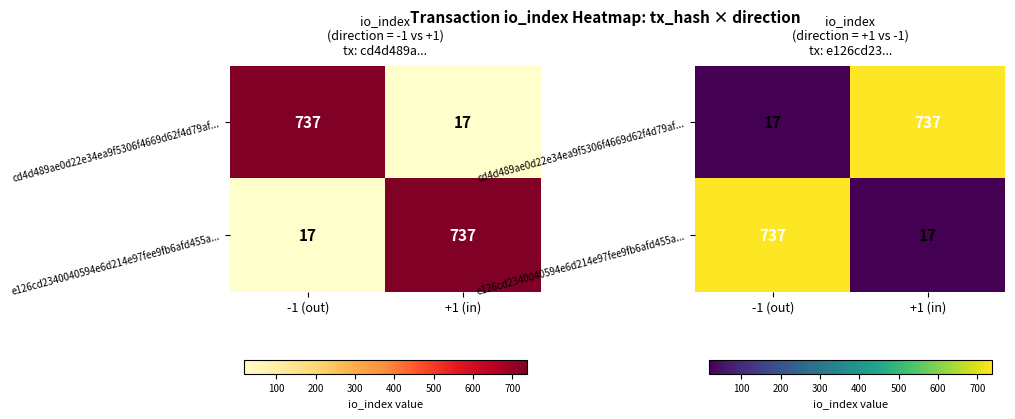

True or false: e126cd2340040594e6d214e97fee9fb6afd455a... has a value of 5 at +1 (in).

False